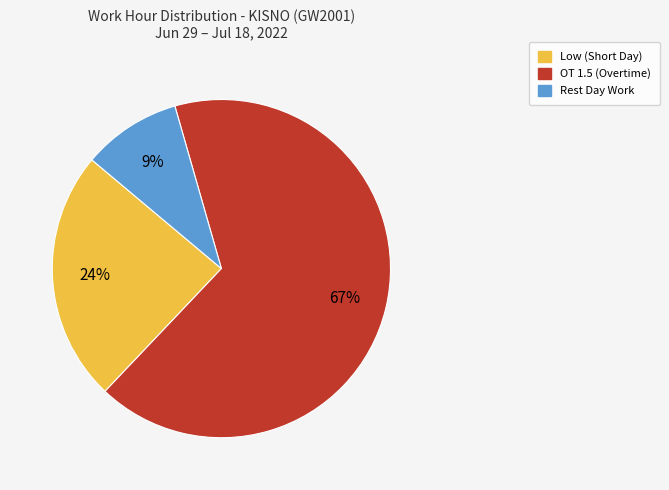

Does any single category account for the majority?

Yes